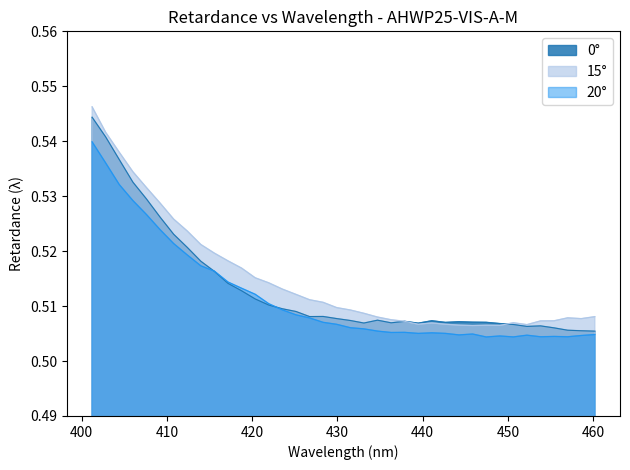

Which series has the widest spread of values?

15°